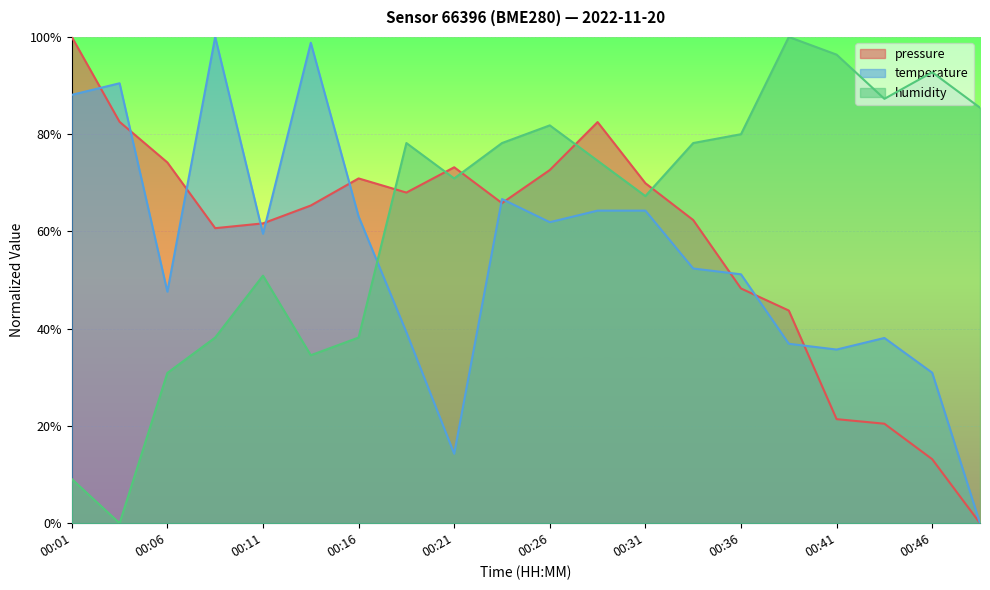

Between 00:28 and 00:48, which series saw the biggest shift?

pressure